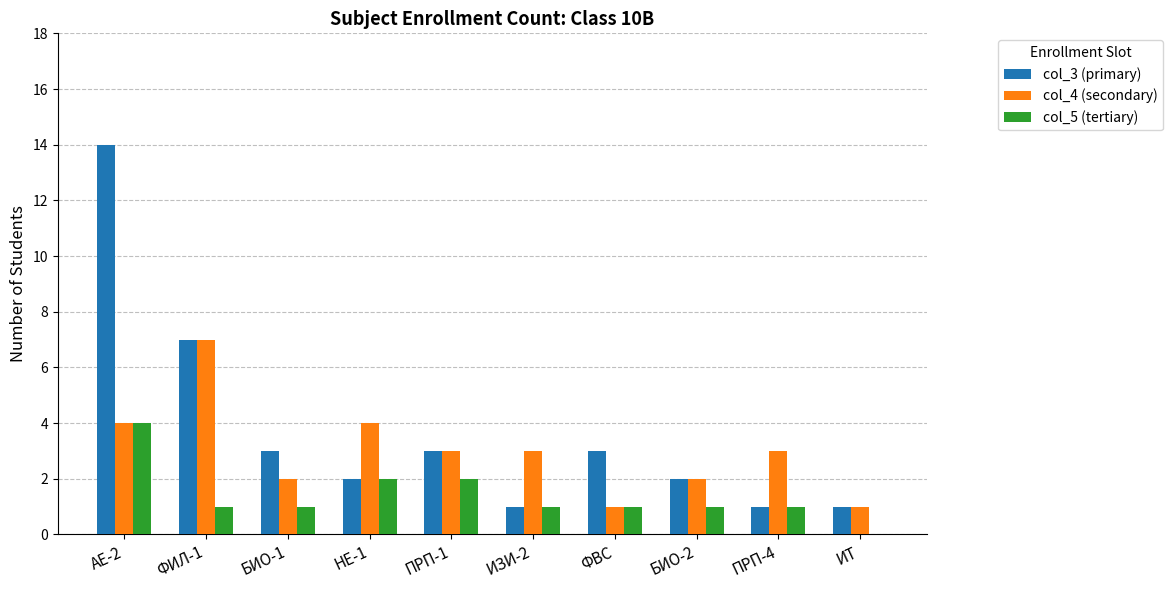

Which series changed the most between АЕ-2 and НЕ-1?

col_3 (primary)